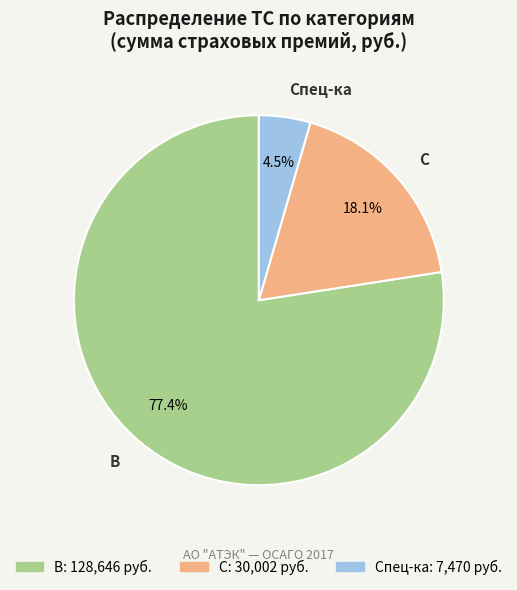

Is there a majority slice in this chart?

Yes